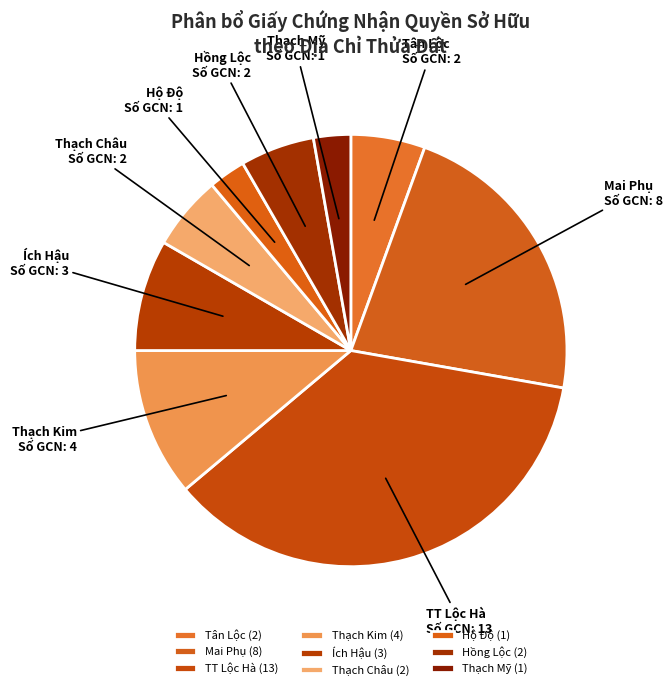

Is there any slice that represents more than half of the pie?

No